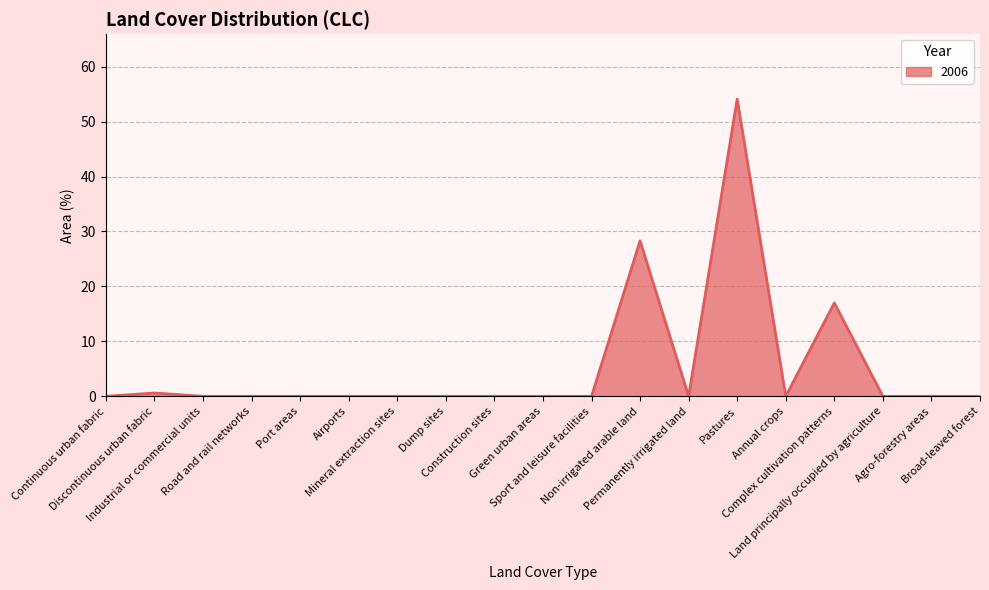

The chart shows a value of 0.0 at Permanently irrigated land. True or false?

True